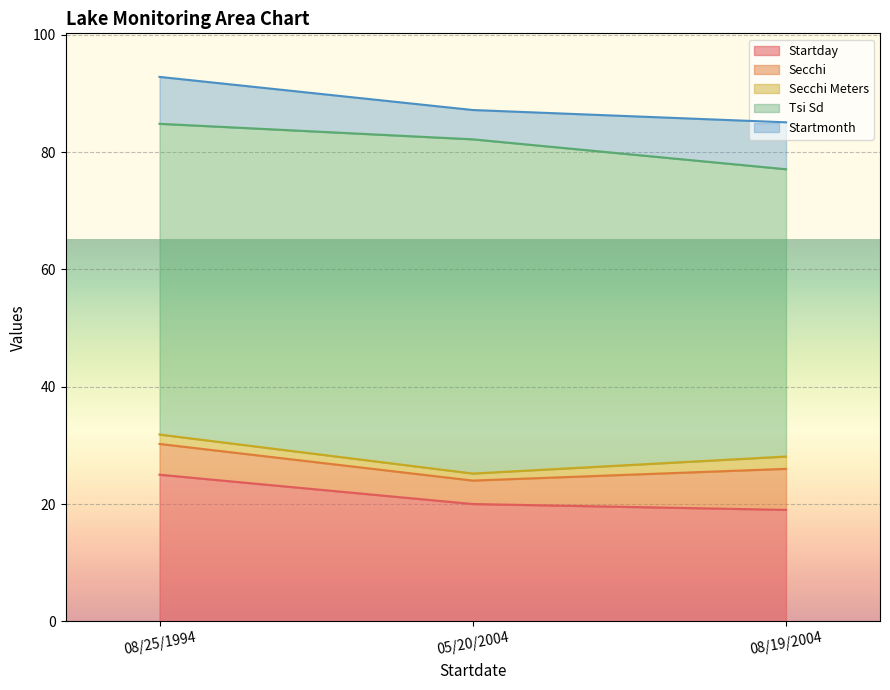

Which series has the largest range (max minus min)?

Tsi Sd